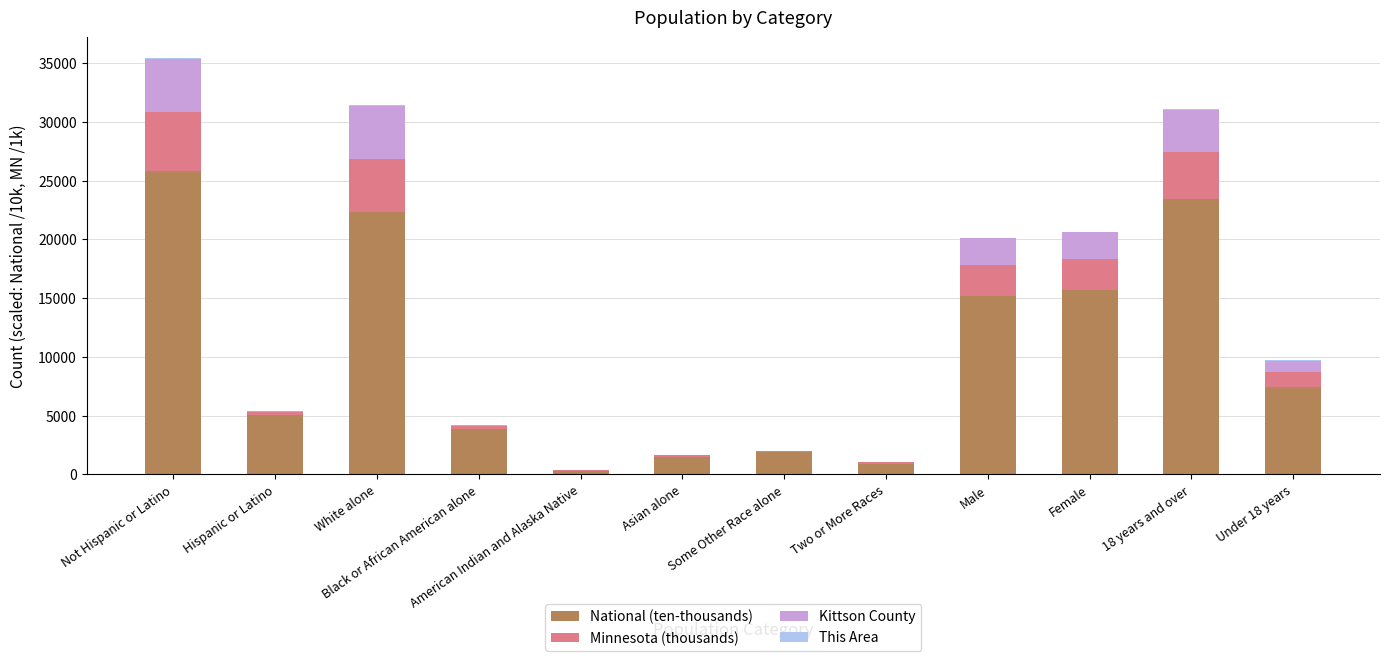

What is the maximum value for National (ten-thousands)?

25826.8